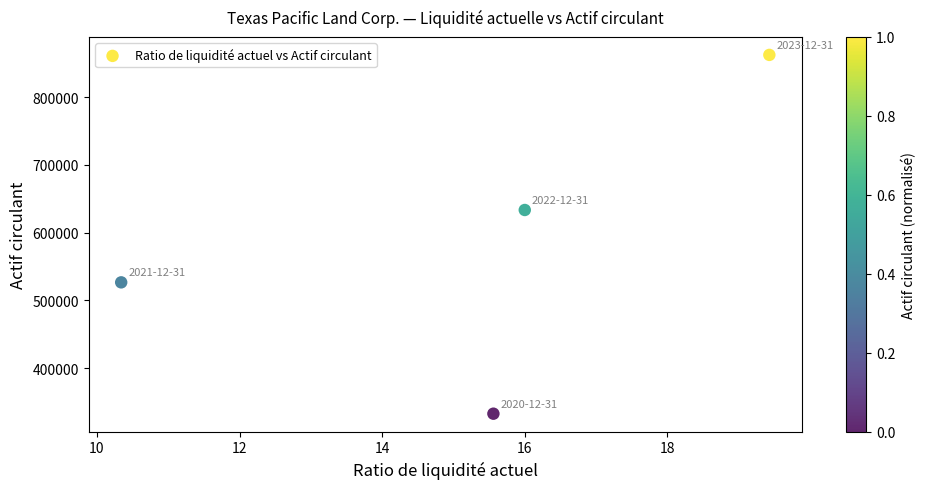

What is the average Y value?

588727